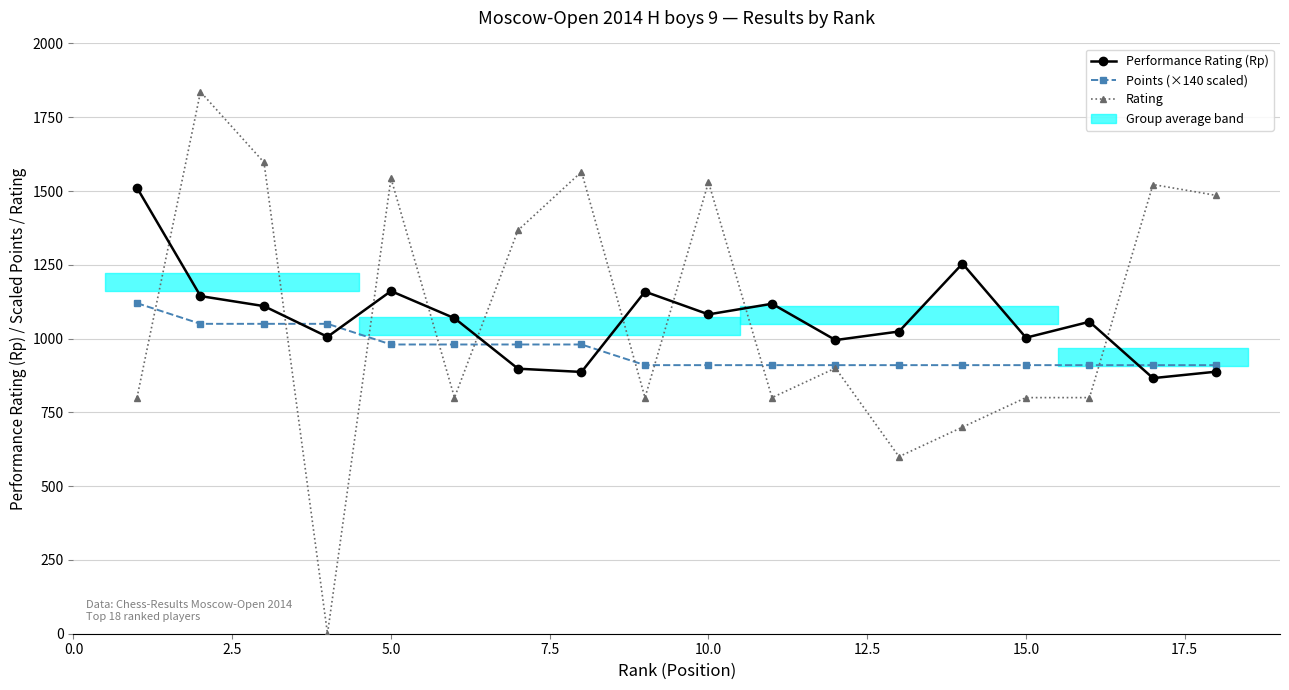

Rank the series by their maximum value, from highest to lowest.

Rating, Performance Rating (Rp), Points (×140 scaled)